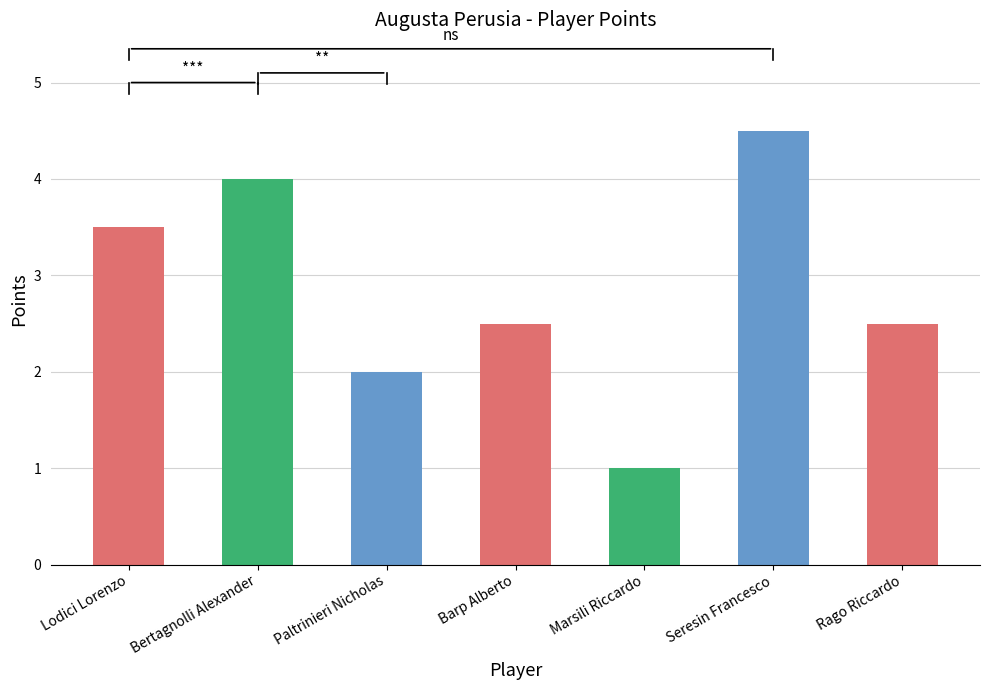

Reading right to left, what are all the values shown in this chart?

2.5	4.5	1.0	2.5	2.0	4.0	3.5